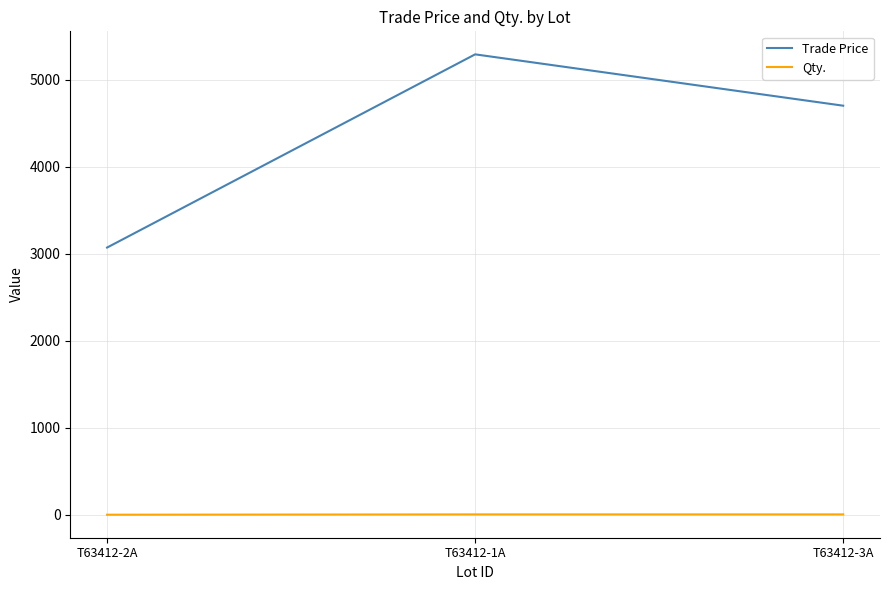

Between T63412-2A and T63412-1A, which series saw the biggest shift?

Trade Price